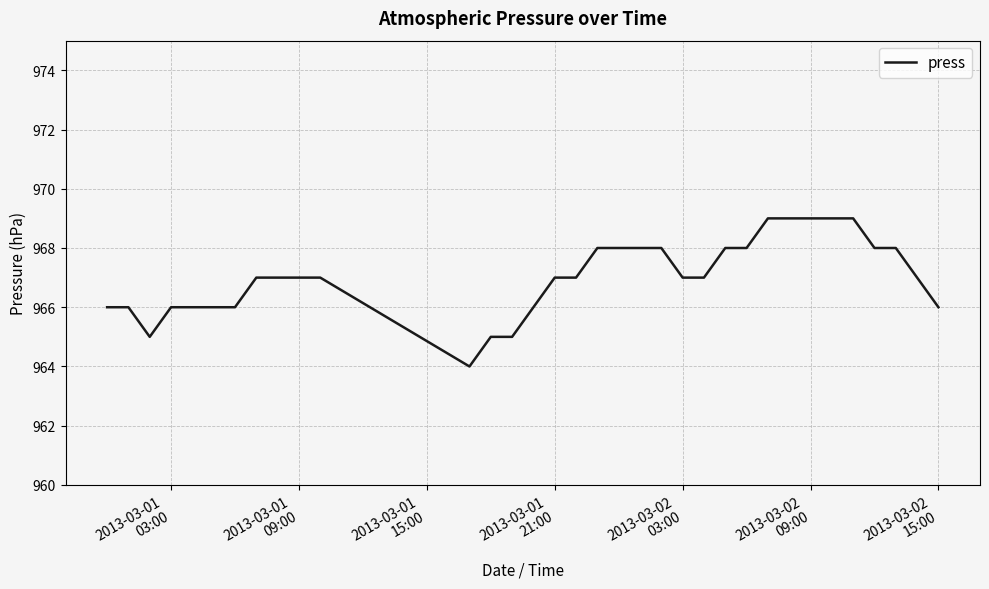

What is the maximum value shown in the chart?

969